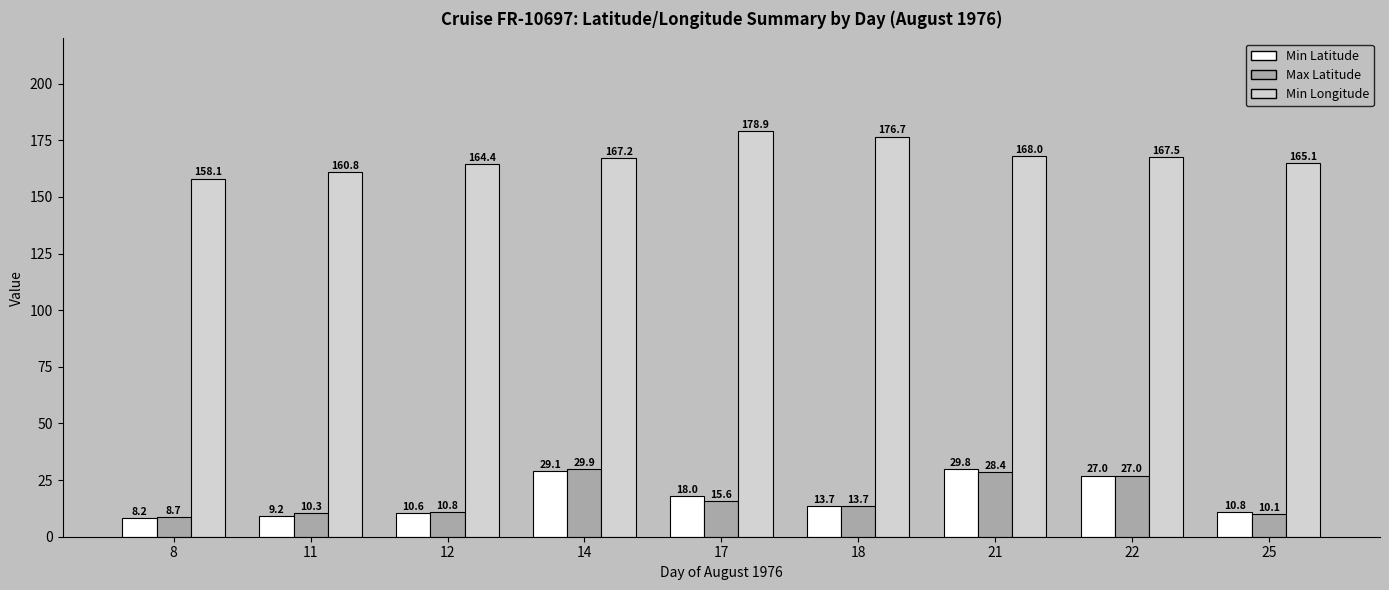

What is the greatest value displayed?

178.9